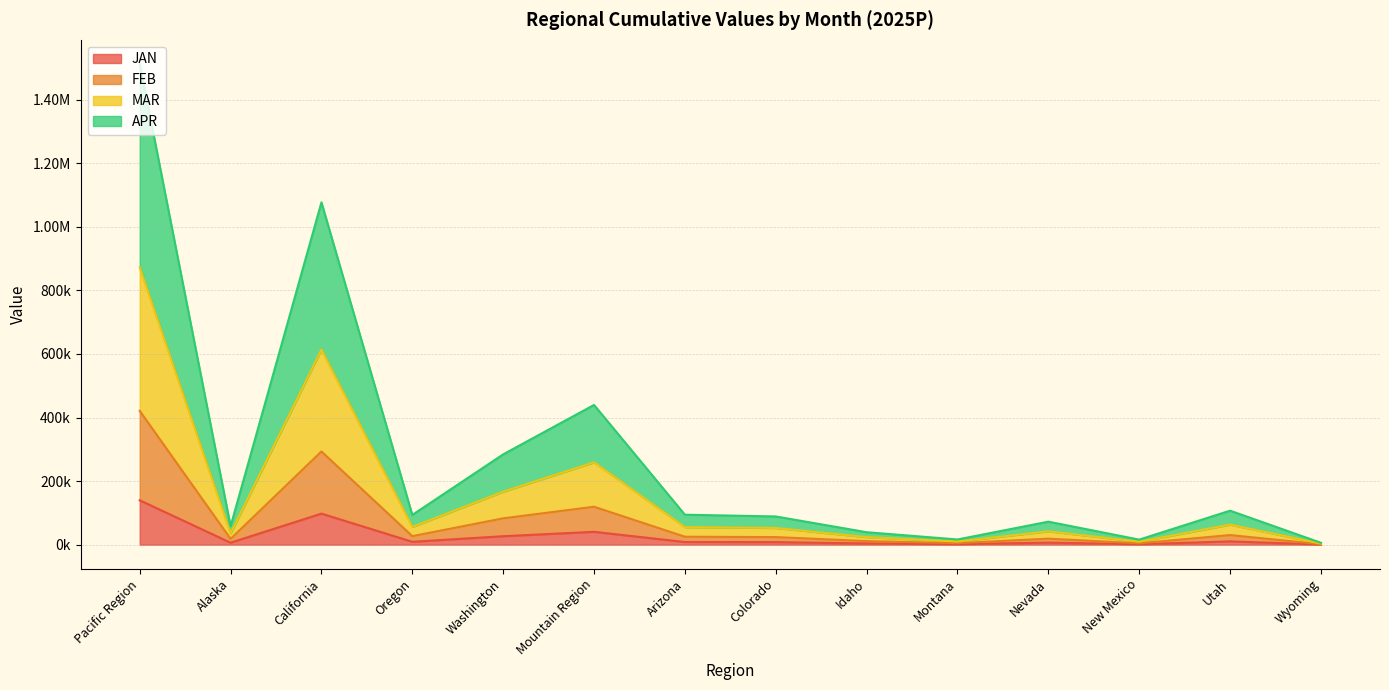

What are all the series names shown in the legend?

JAN, FEB, MAR, APR